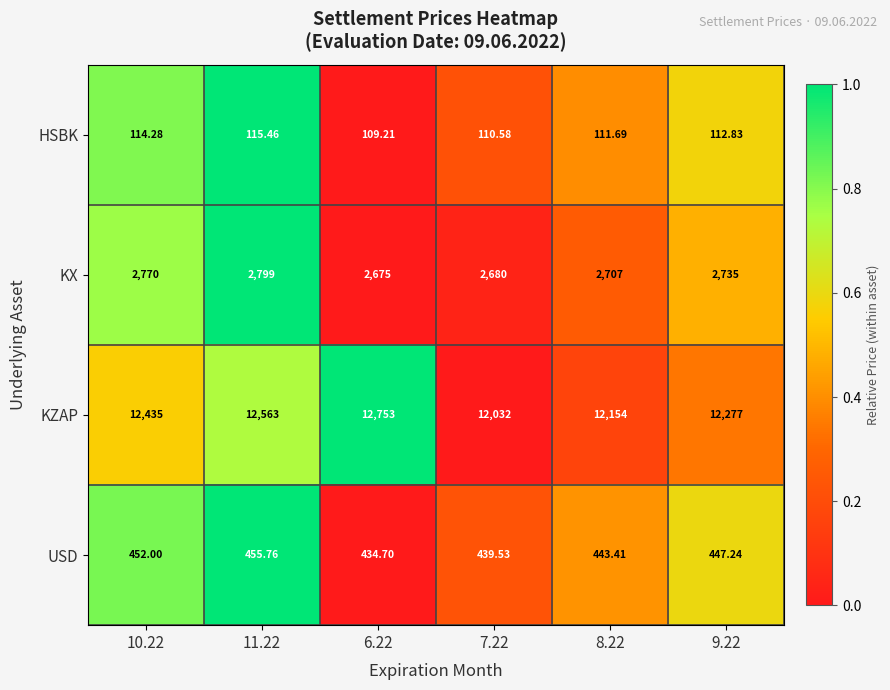

Which series has the largest total across all categories?

KZAP